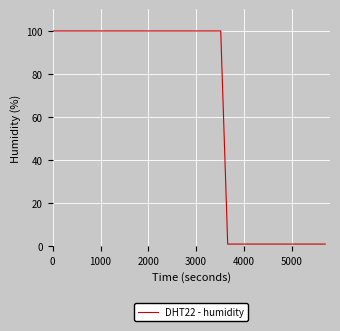

What is the maximum value shown in the chart?

99.9